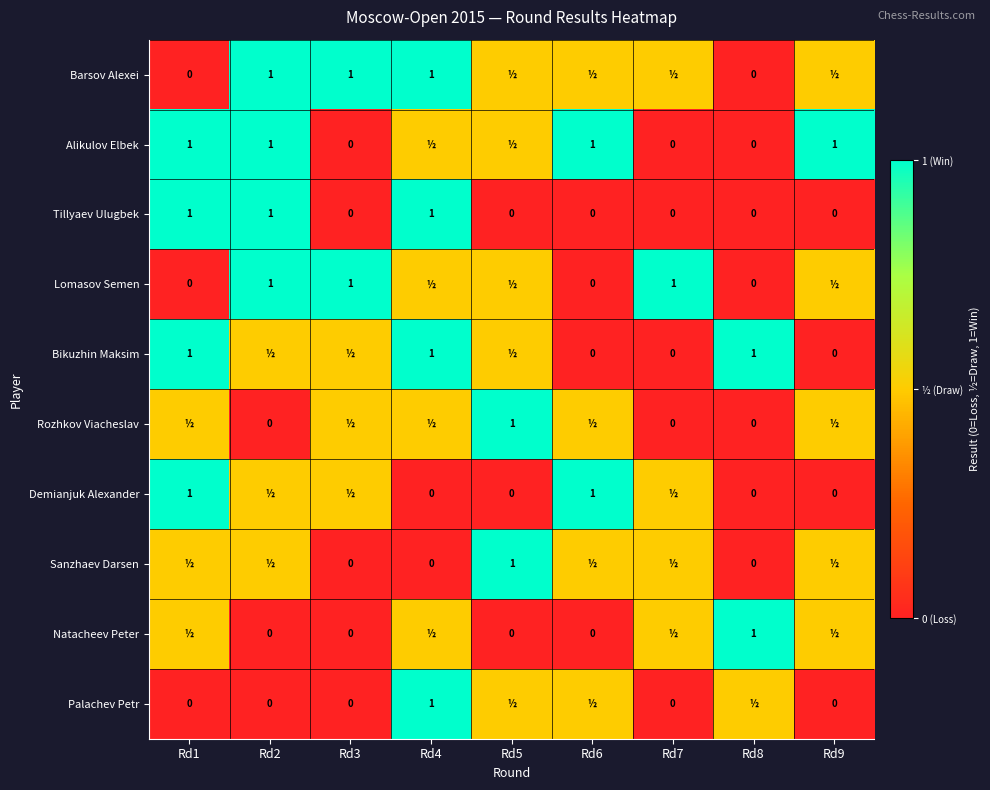

How many Tillyaev Ulugbek values are between 0 and 1?

9